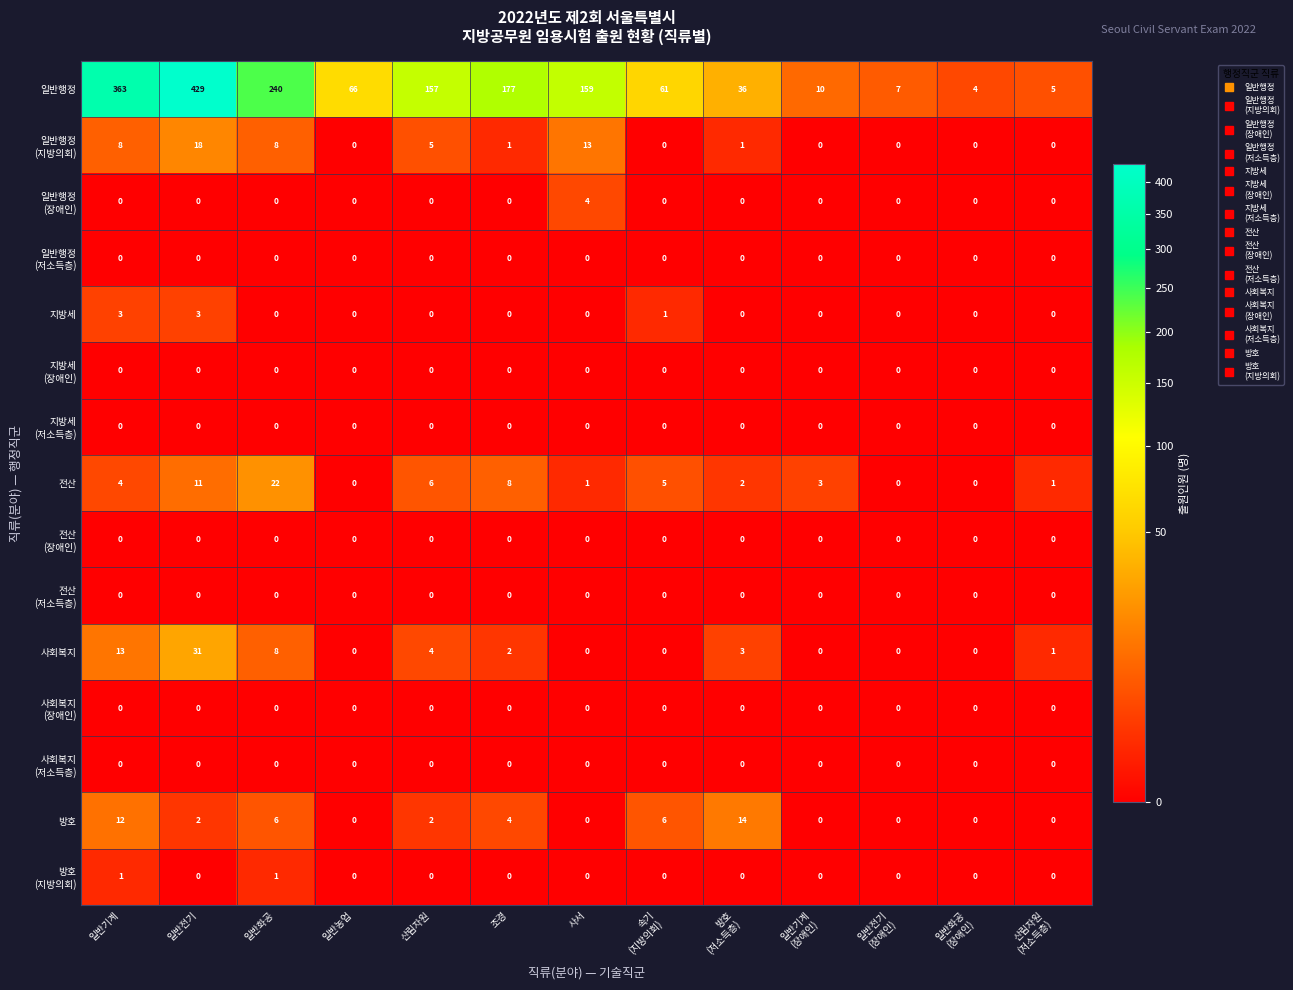

What is the difference between the maximum and minimum values in the 일반행정 series?

425